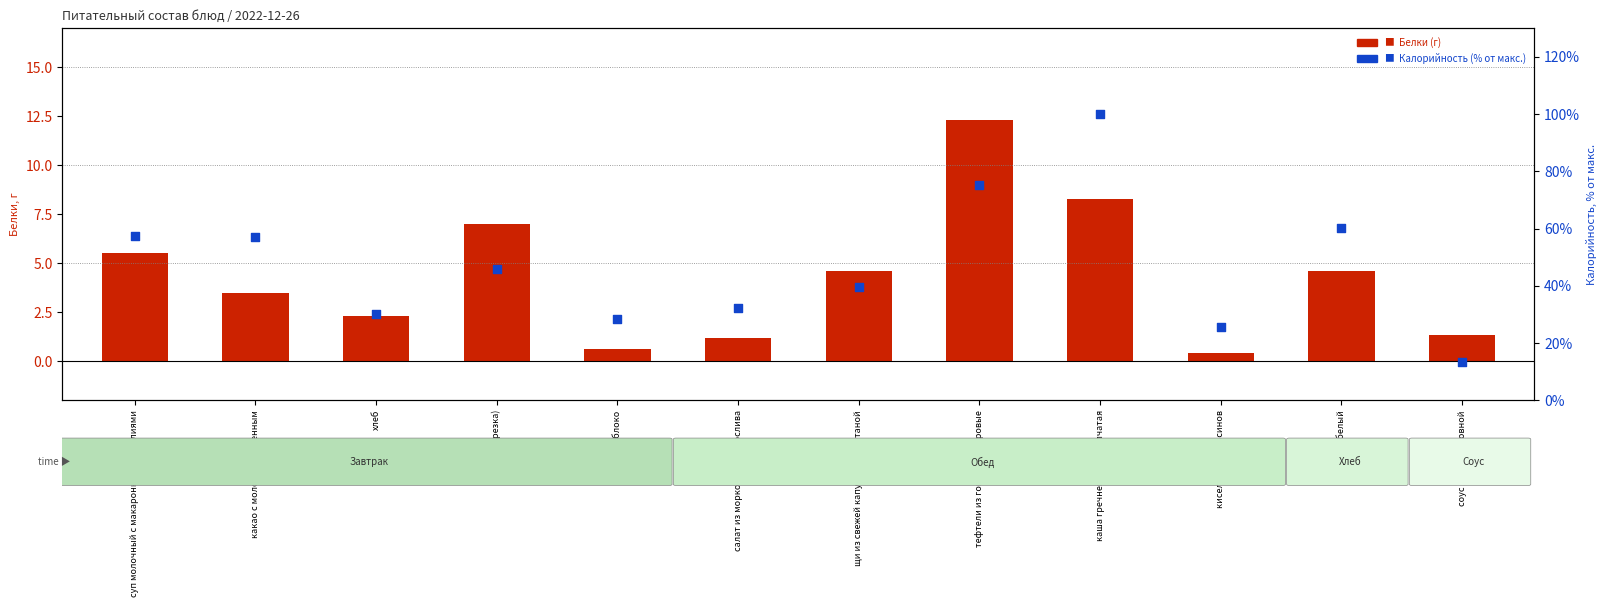

Which series has the widest spread of Y values?

Калорийность (% от макс.)